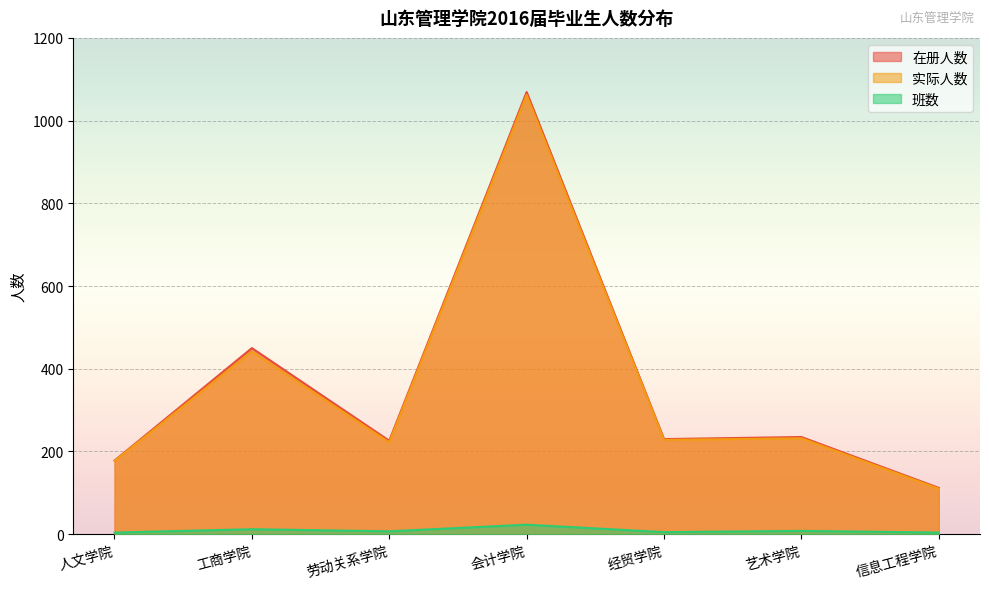

What is the difference between the maximum and minimum values in the 实际人数 series?

952